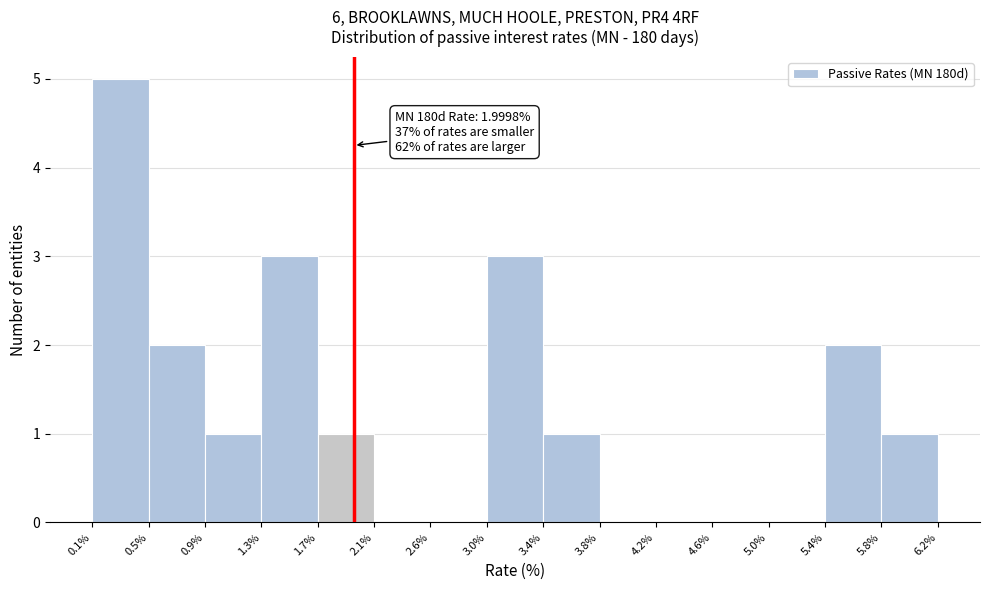

Which range on the x-axis has the tallest bar?

0.1% to 0.5%